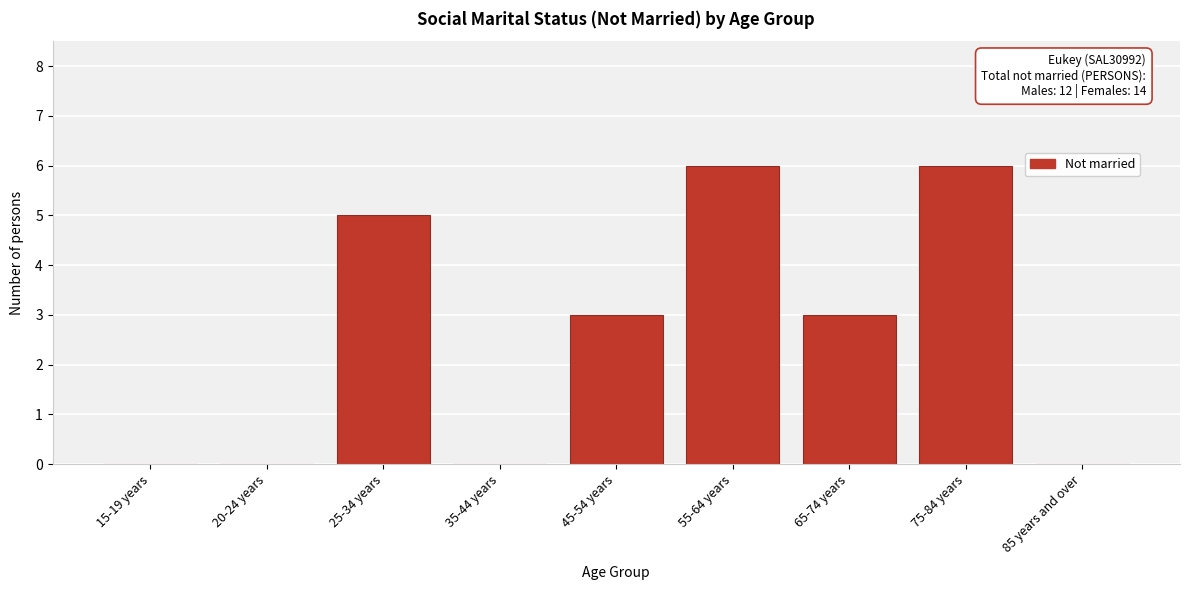

Reading left to right, transcribe all the data shown in this chart.

15-19 years=0	20-24 years=0	25-34 years=5	35-44 years=0	45-54 years=3	55-64 years=6	65-74 years=3	75-84 years=6	85 years and over=0